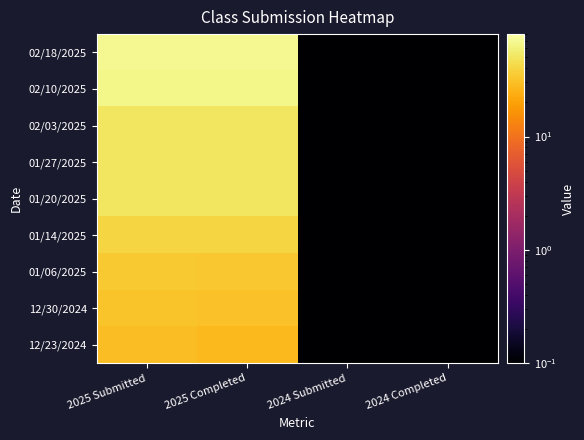

What is the total value across all series at 2025 Completed?

420.0